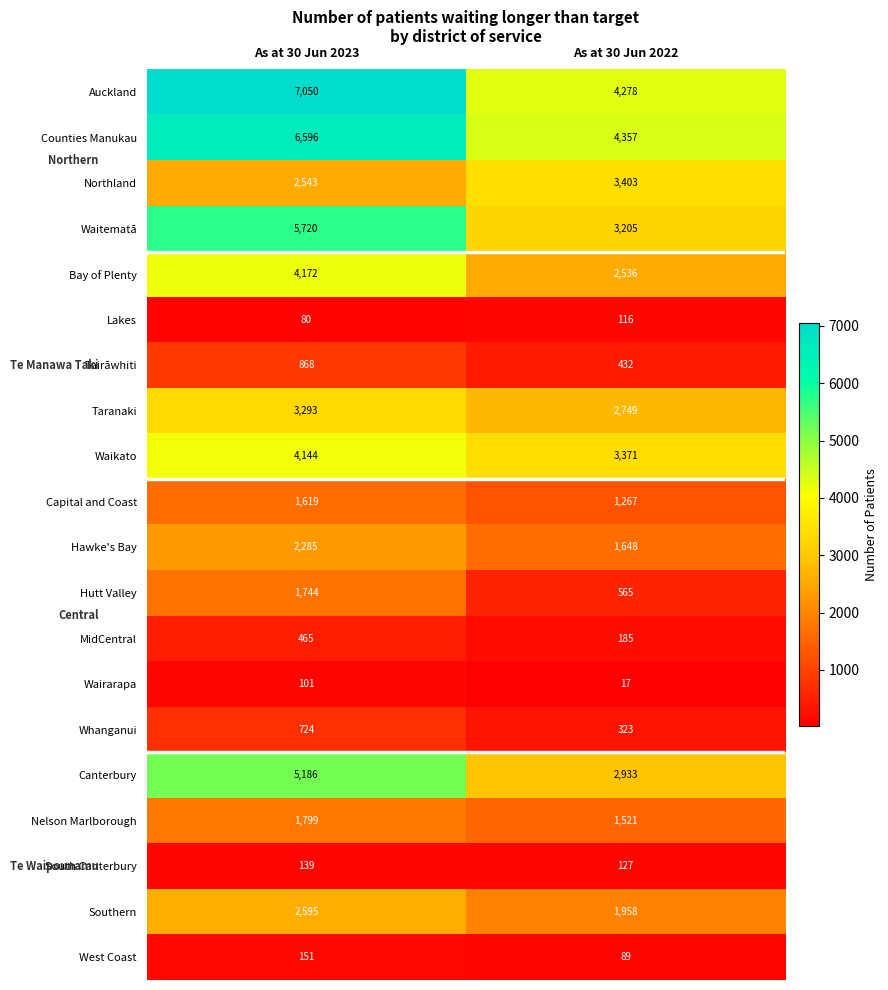

List the series in order of their peak value, lowest first.

Wairarapa, Lakes, South Canterbury, West Coast, MidCentral, Whanganui, Tairāwhiti, Capital and Coast, Hutt Valley, Nelson Marlborough, Hawke's Bay, Southern, Taranaki, Northland, Waikato, Bay of Plenty, Canterbury, Waitematā, Counties Manukau, Auckland